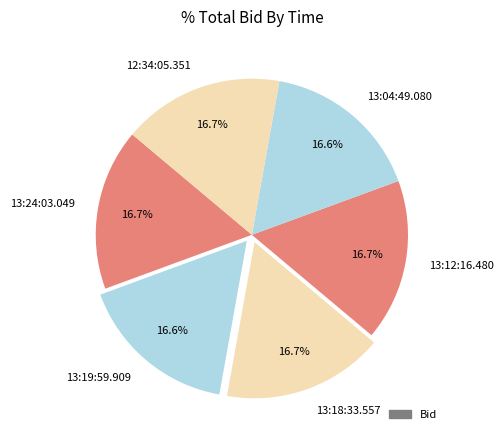

Count the number of slices in the pie.

6